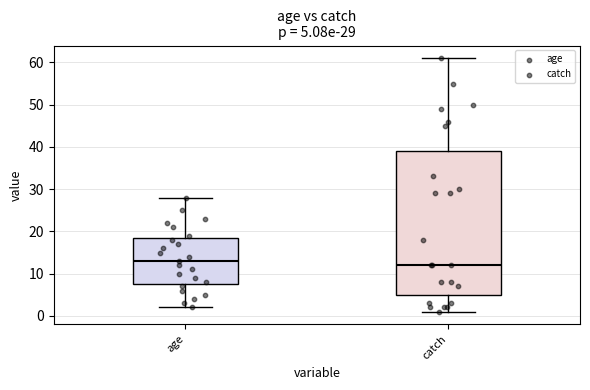

Comparing the boxes themselves (not the whiskers), which one is the tallest?

catch